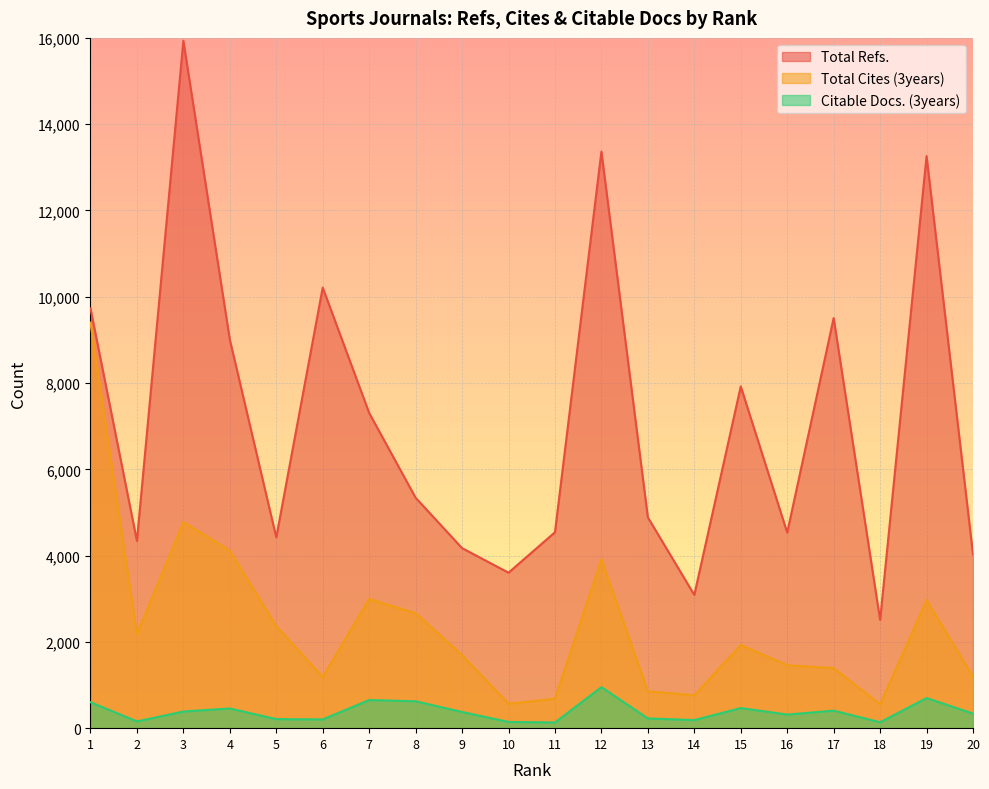

True or false: Citable Docs. (3years) and Total Refs. intersect in this chart.

False